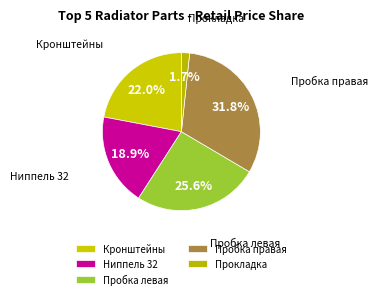

Does any single category account for the majority?

No